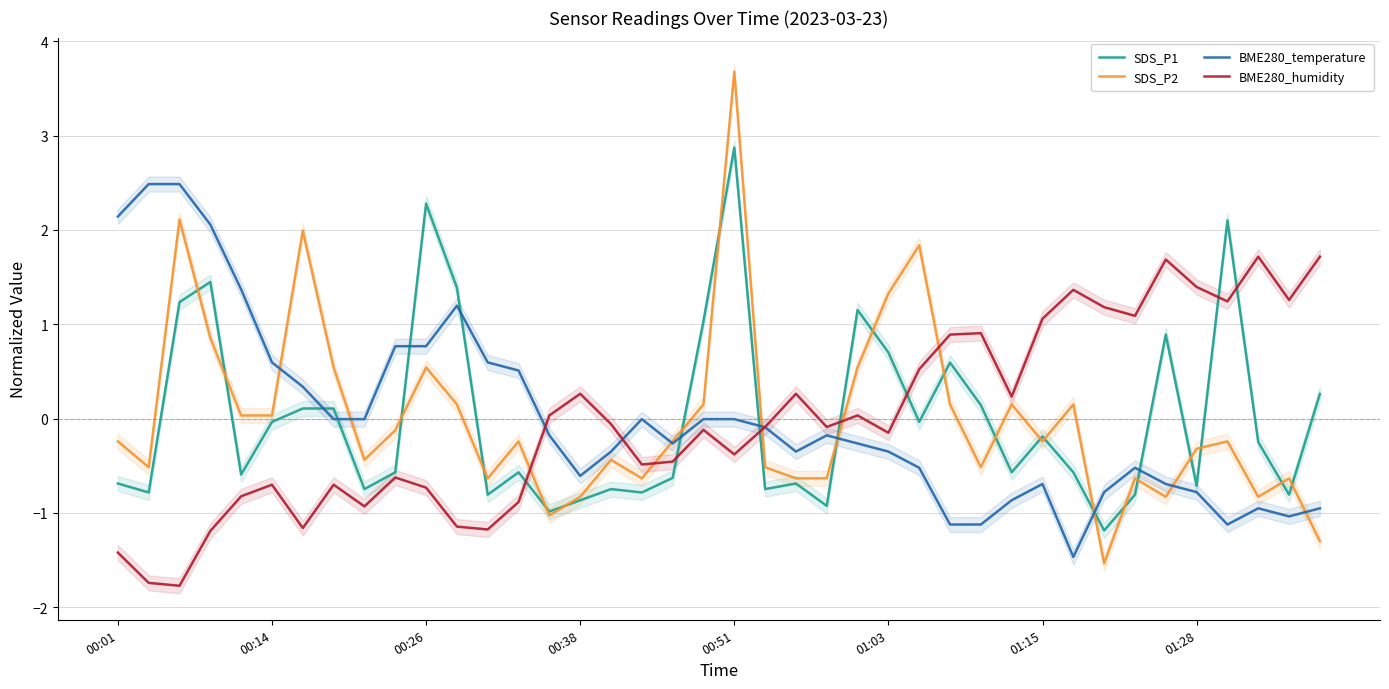

Is it true that BME280_temperature equals -0.9 at 29?

True